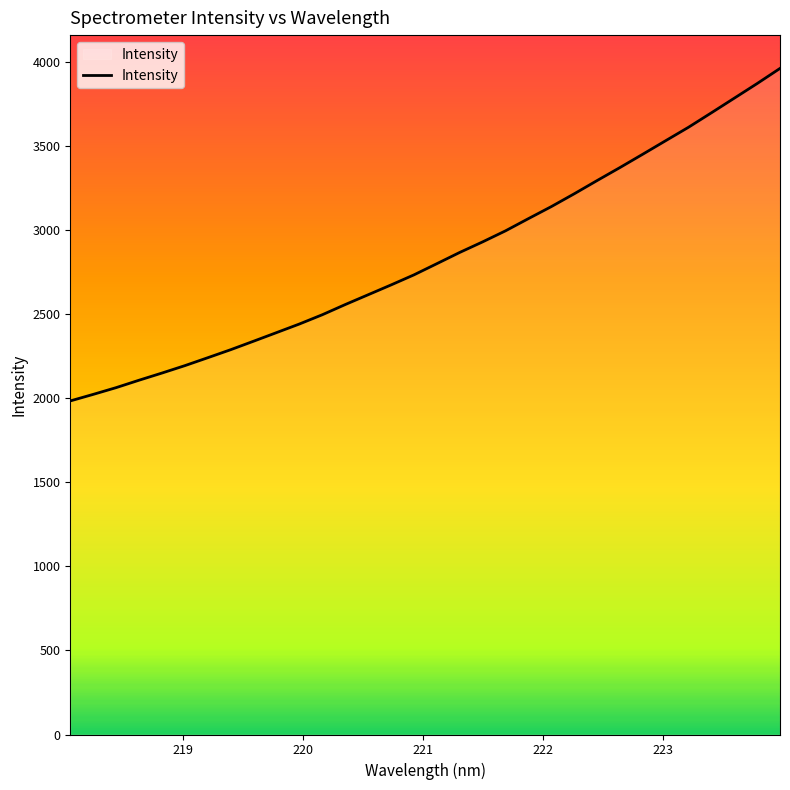

What is the difference between the maximum and minimum values?

1978.7